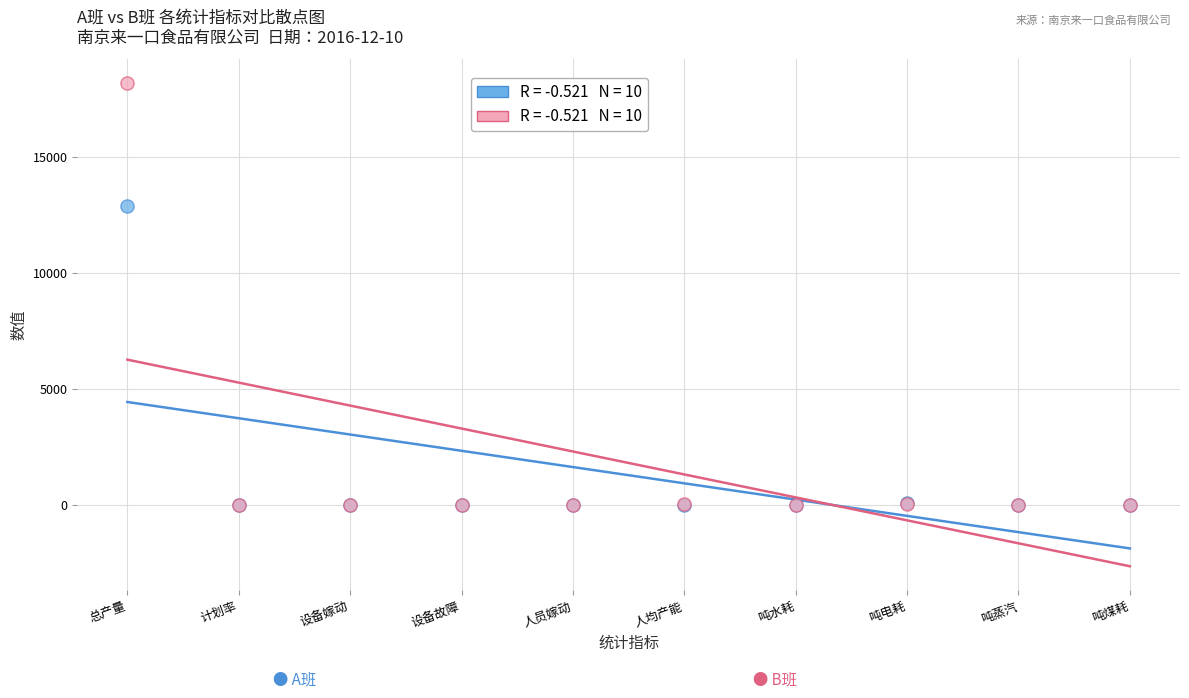

Across all series, what Y value is closest to 9071?

12879.4